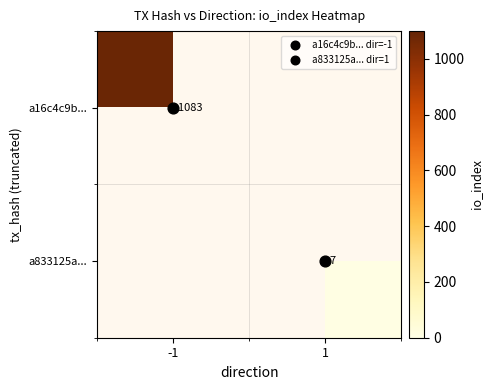

Read the a16c4c9b... value at -1.

1083.0